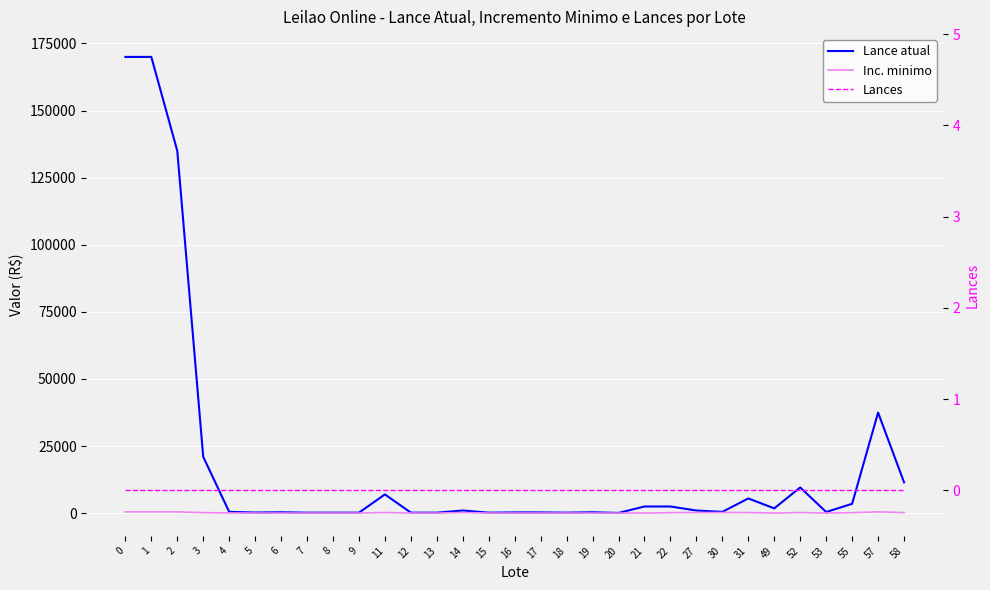

Reading left to right, extract all data points from this chart.

Lance atual: 170000	170000	135000	21000	500	250	350	200	200	200	7000	200	200	1000	200	300	300	200	350	100	2500	2500	1000	500	5500	1800	9600	450	3500	37500	11500
Inc. minimo: 500	500	500	200	100	50	50	50	50	50	250	50	50	250	50	50	50	50	50	50	50	200	250	250	250	50	250	50	200	500	200
Lances: 0	0	0	0	0	0	0	0	0	0	0	0	0	0	0	0	0	0	0	0	0	0	0	0	0	0	0	0	0	0	0